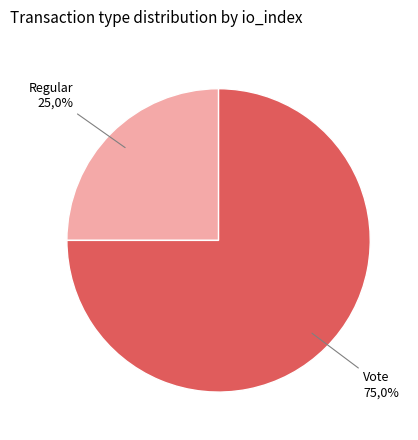

To the nearest percent, what percentage of the pie is Vote?

75%